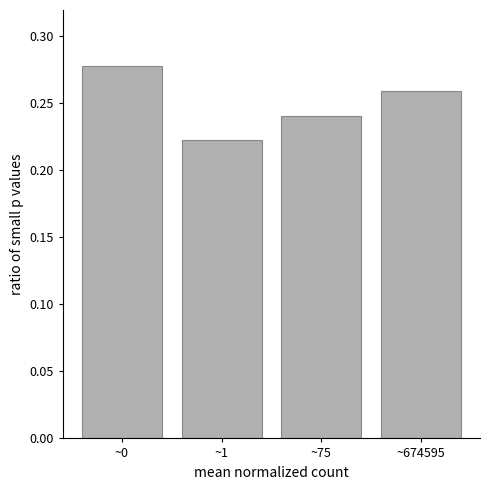

Which has a higher value, ~75 or ~0?

~0